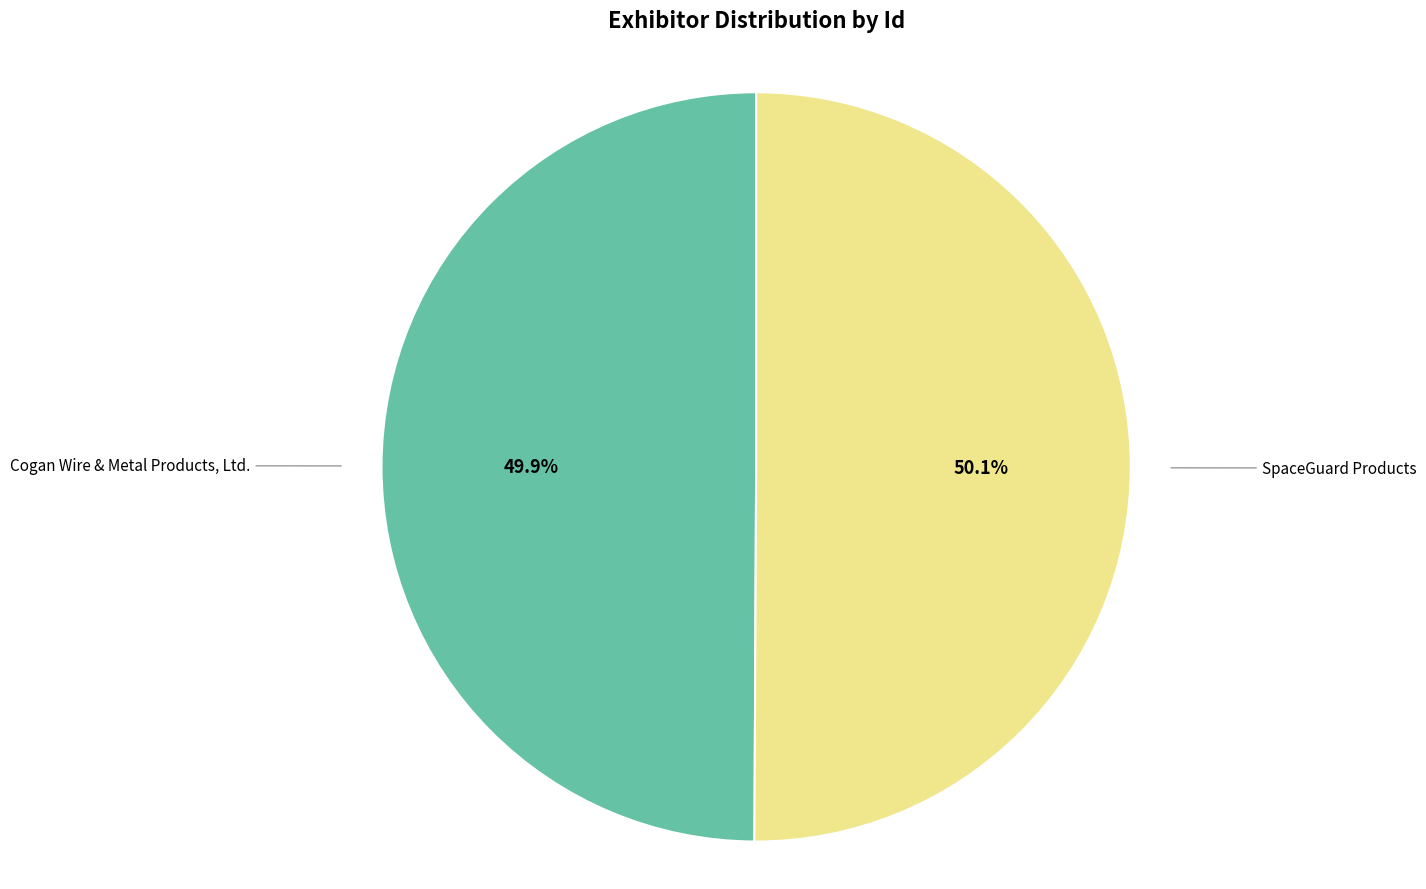

To the nearest percent, what is the combined percentage of SpaceGuard Products and Cogan Wire & Metal Products, Ltd.?

100%